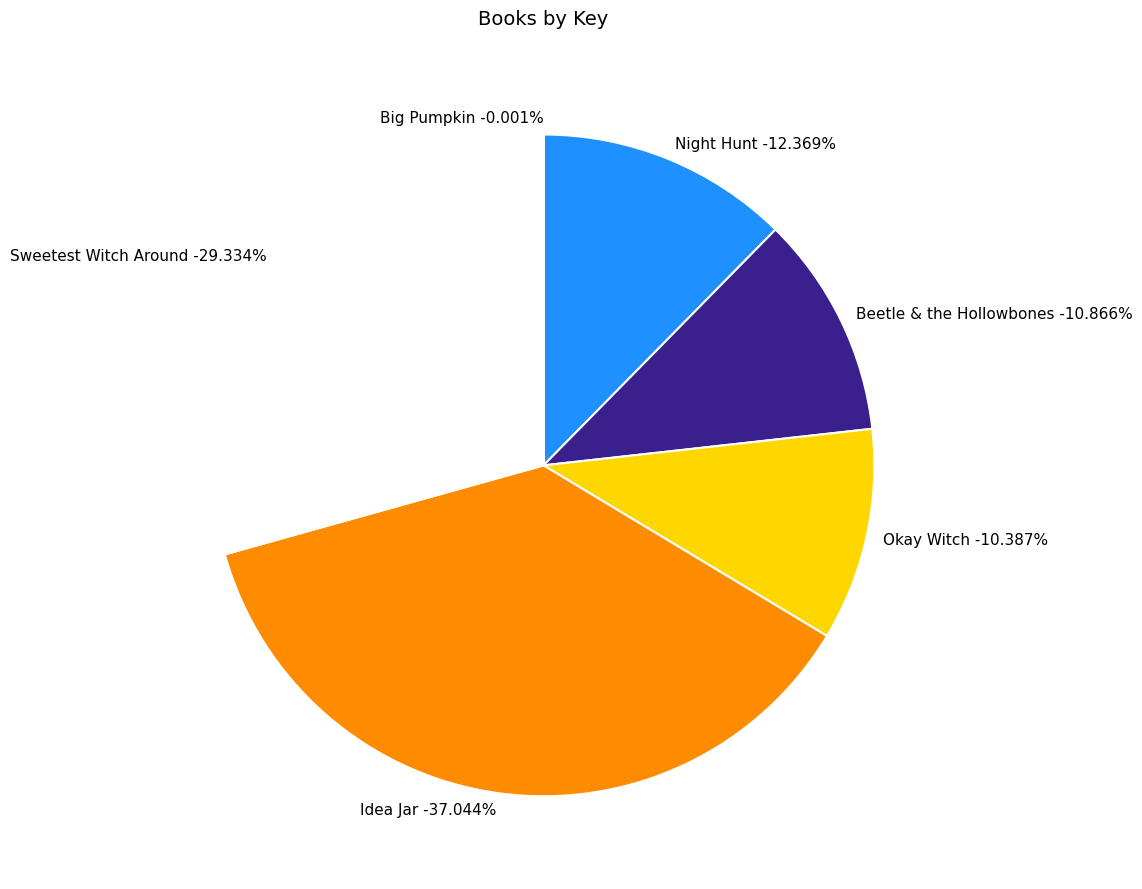

Which has a higher value, Night Hunt or Sweetest Witch Around?

Sweetest Witch Around